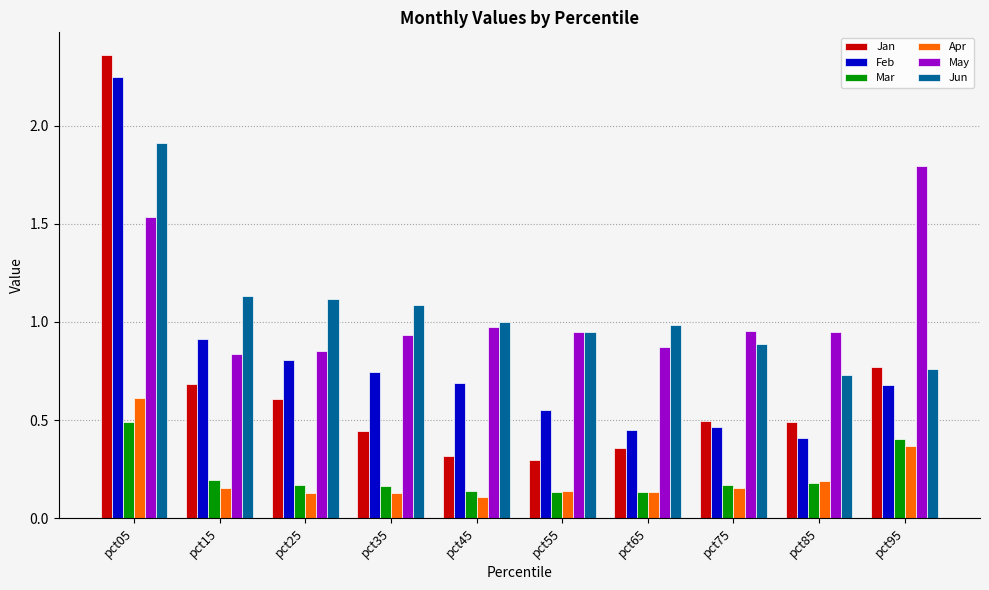

Is the value of May at pct95 greater than the value of Apr at pct85?

Yes